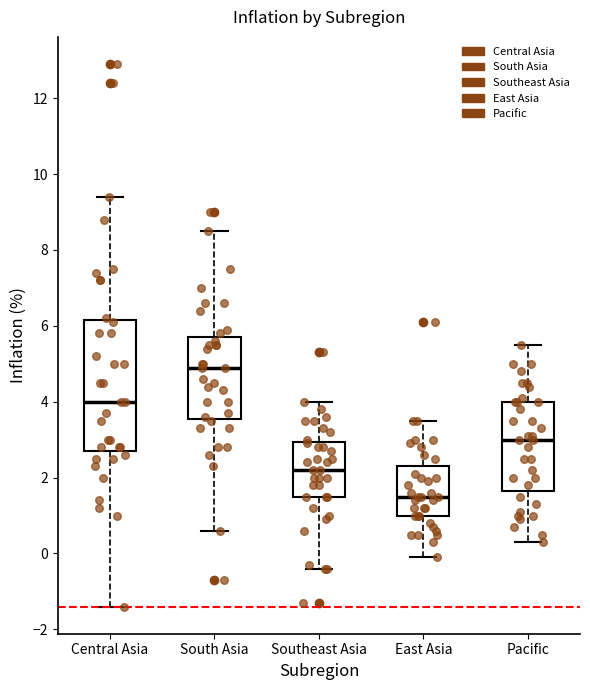

Where is the lower edge of the box for East Asia on the y-axis? The values are not printed on the chart, so give them approximately, as read against the axis.

1.0